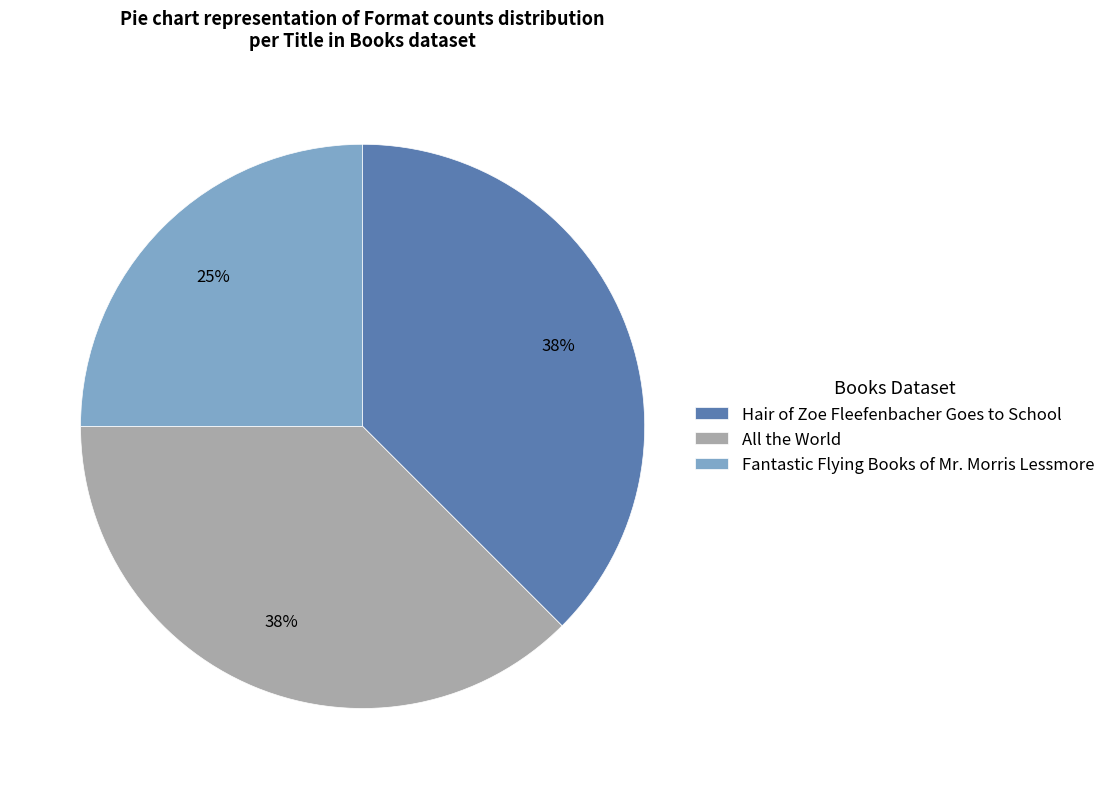

Is the sum of All the World and Hair of Zoe Fleefenbacher Goes to School greater than half?

Yes